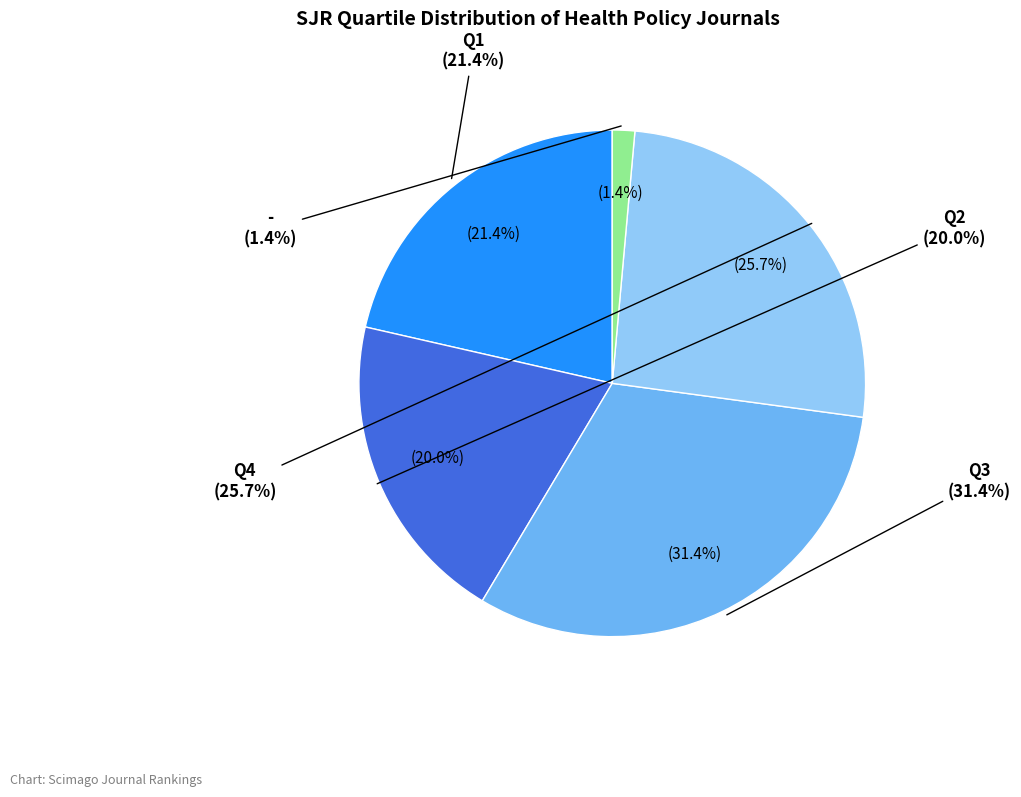

What percentage is the Q1 slice, to the nearest percent?

21%